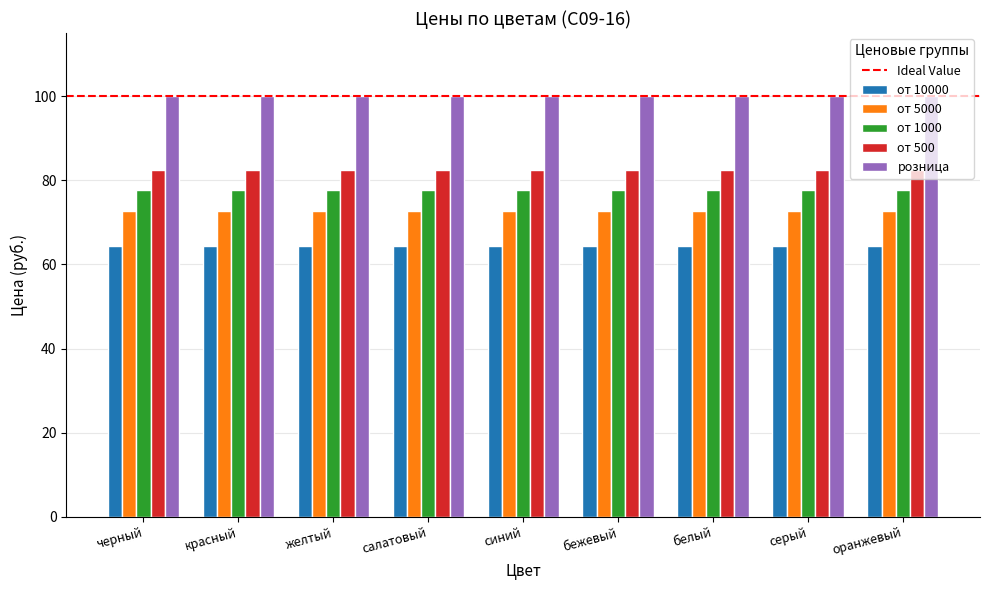

What is the label of the 5th bar from the left?

синий